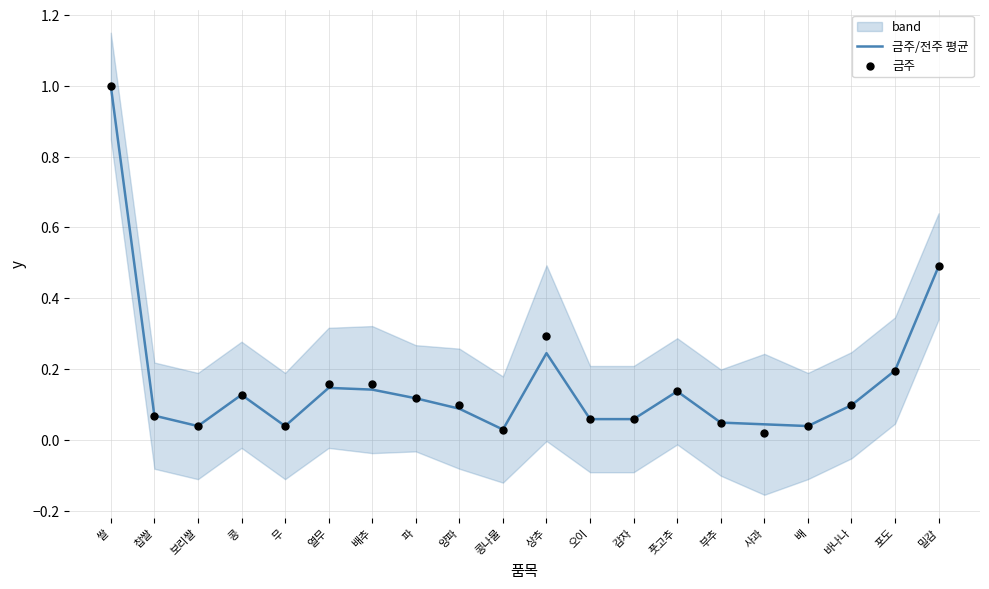

Which series reaches the maximum Y coordinate?

금주/전주 평균